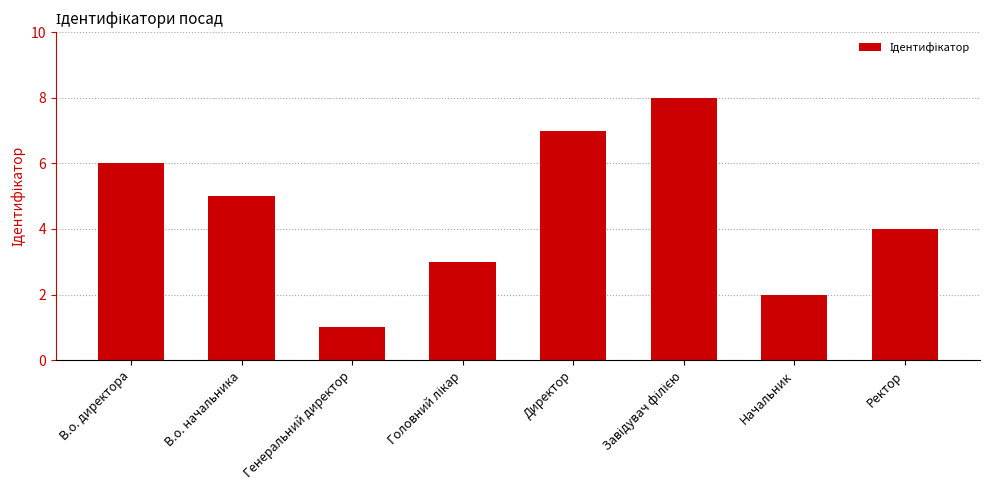

Count the number of categories in the chart.

8